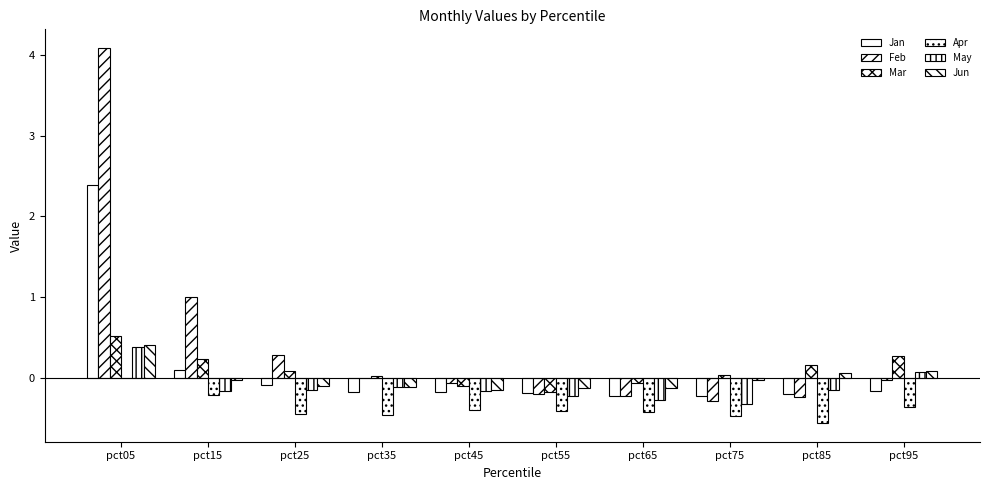

What is the maximum value for Feb?

4.1